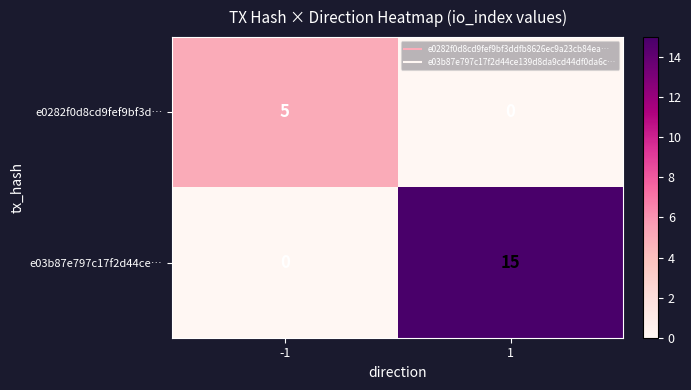

Is it true that e03b87e797c17f2d44ce… equals 15 at 1?

True